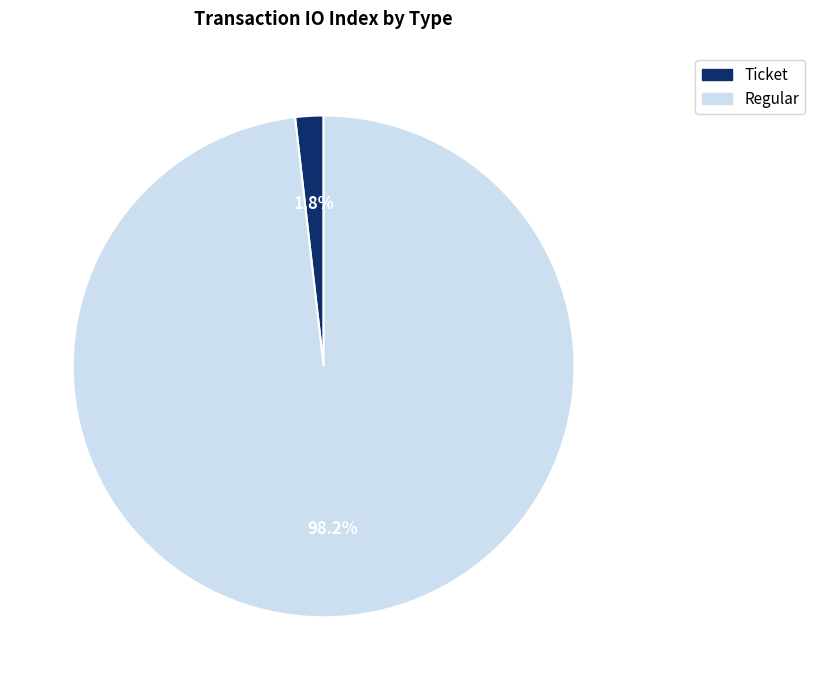

Rank the categories by value from highest to lowest.

Regular, Ticket